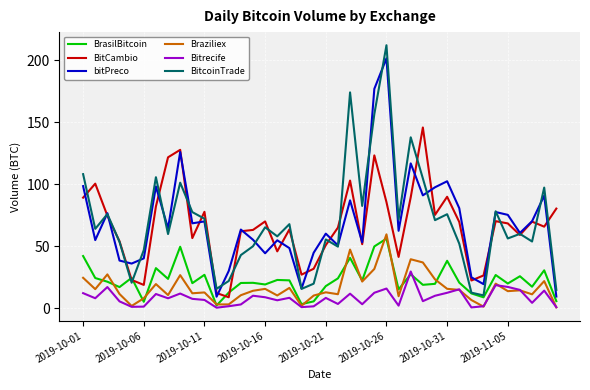

How many interior local valleys does the BitcoinTrade series have?

13